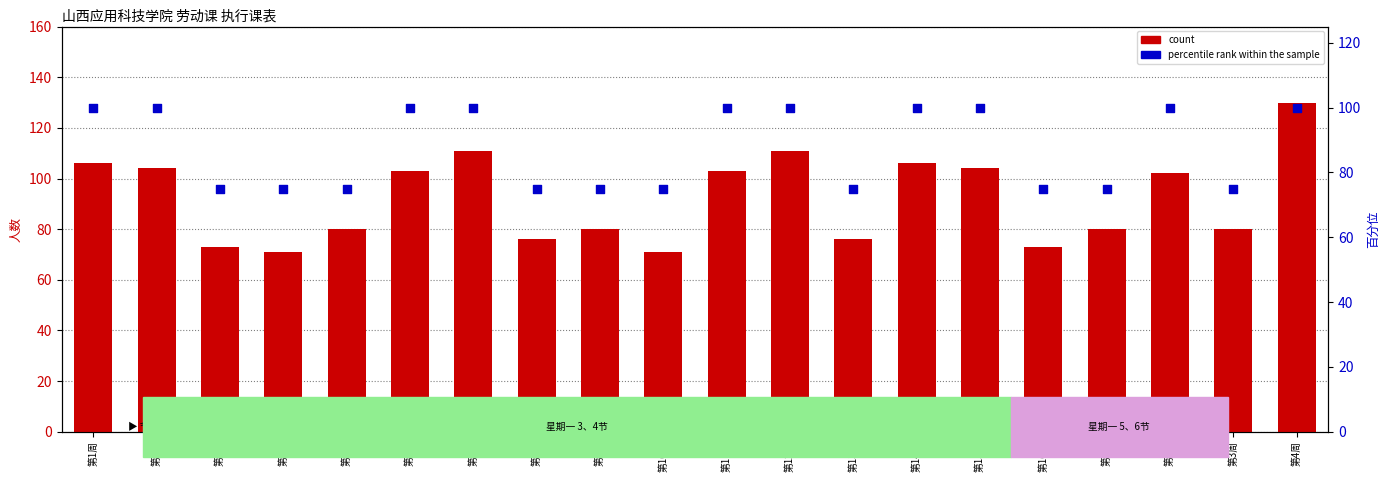

What are all the series names shown in the legend?

count, percentile rank within the sample